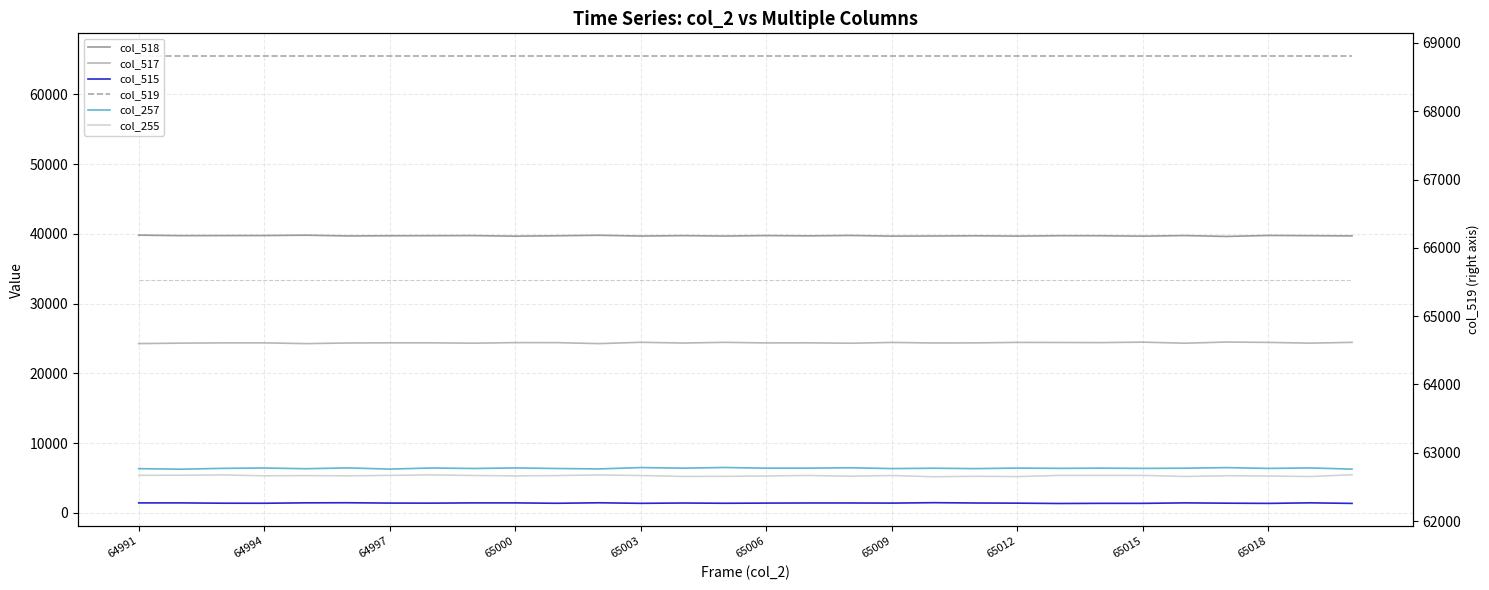

At which label is col_257 closest to 6395?

65013